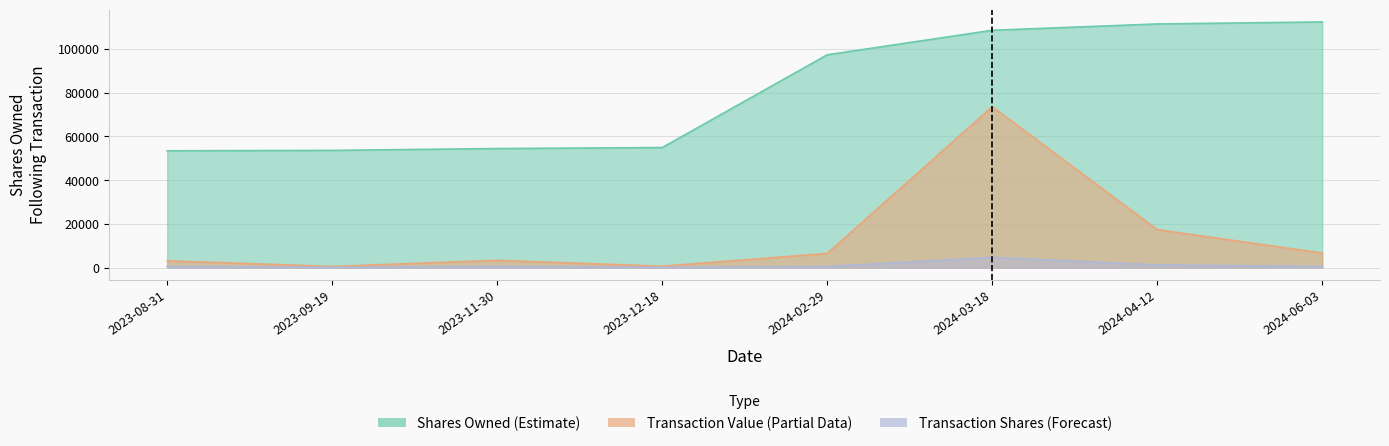

How many series are shown in this chart?

3